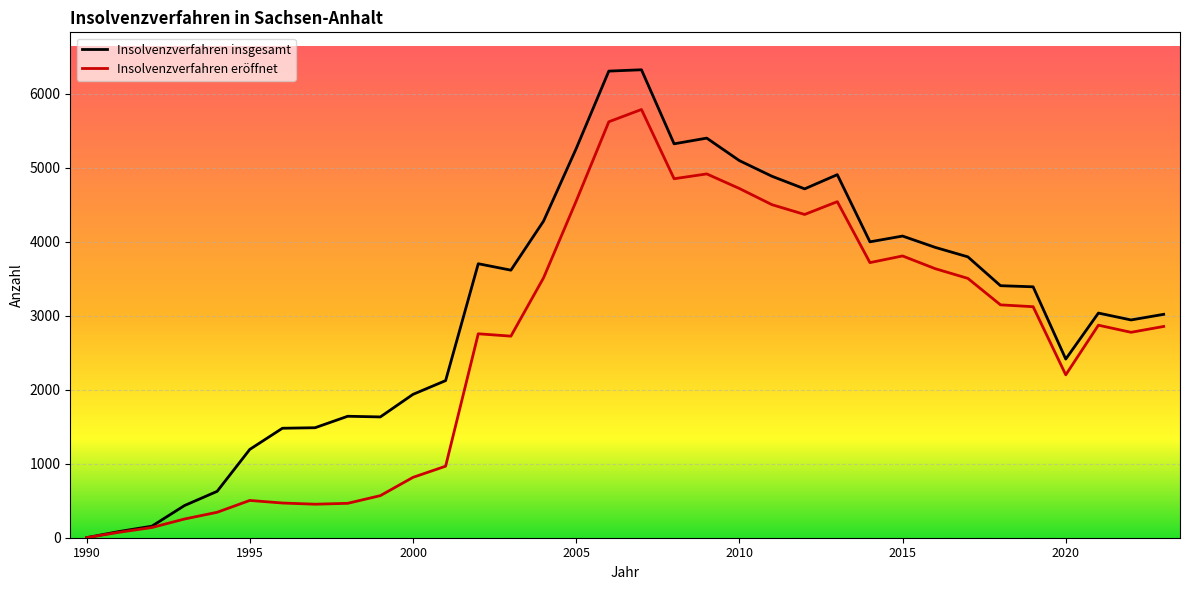

Which series has the largest total across all categories?

Insolvenzverfahren insgesamt